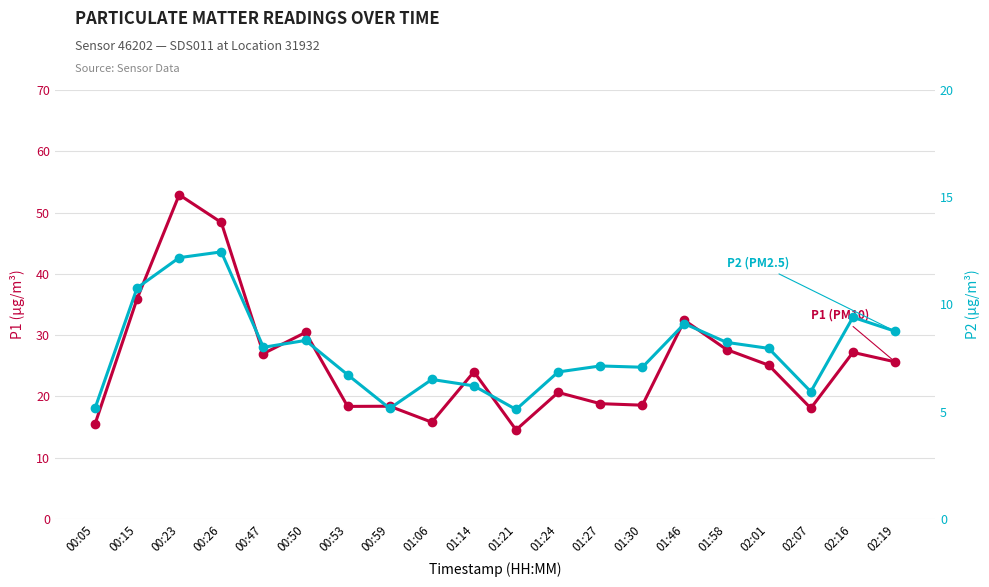

At which label is P2 (PM2.5) closest to 8?

00:47